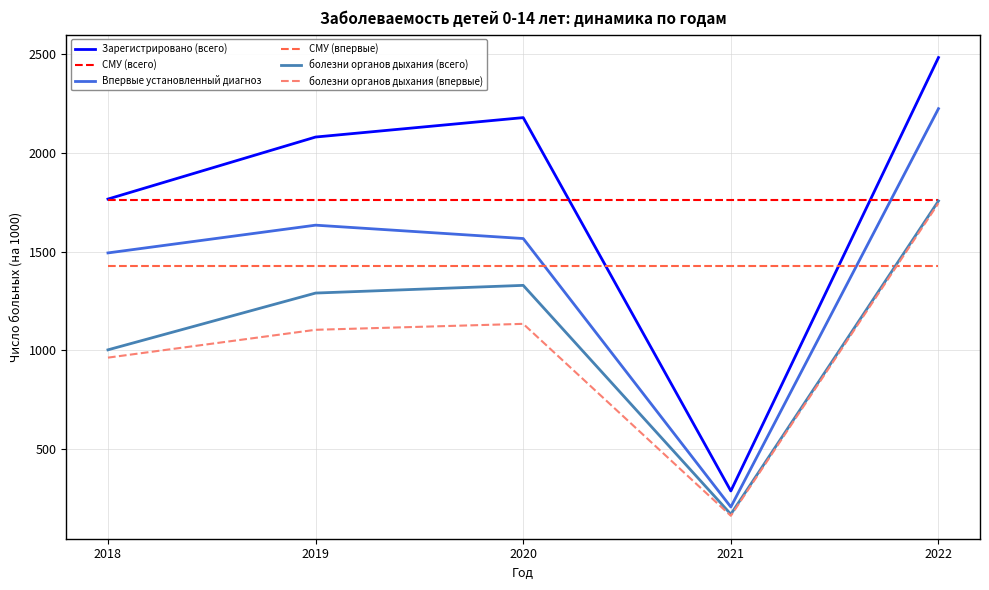

Rank the categories by Впервые установленный диагноз value from lowest to highest.

2021, 2018, 2020, 2019, 2022